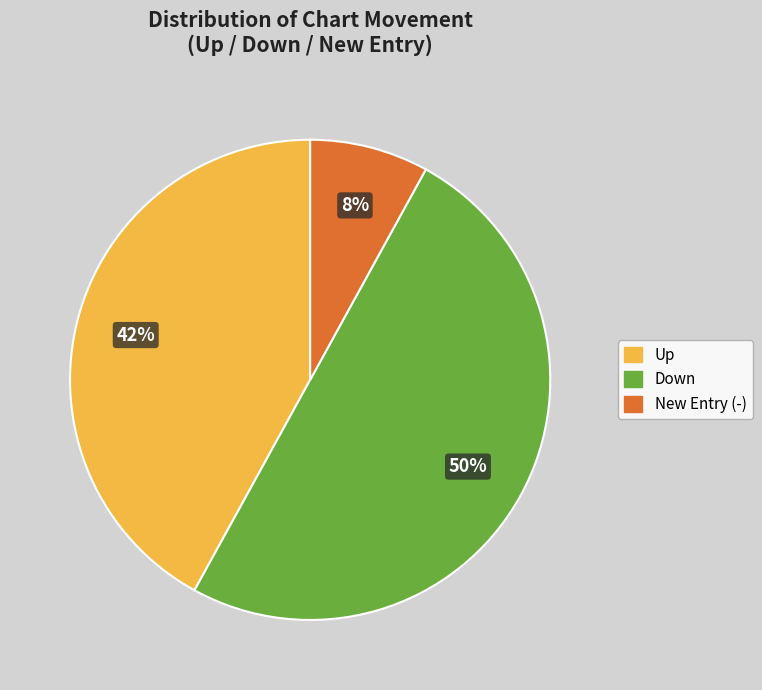

To the nearest percent, what is the average slice percentage?

33%